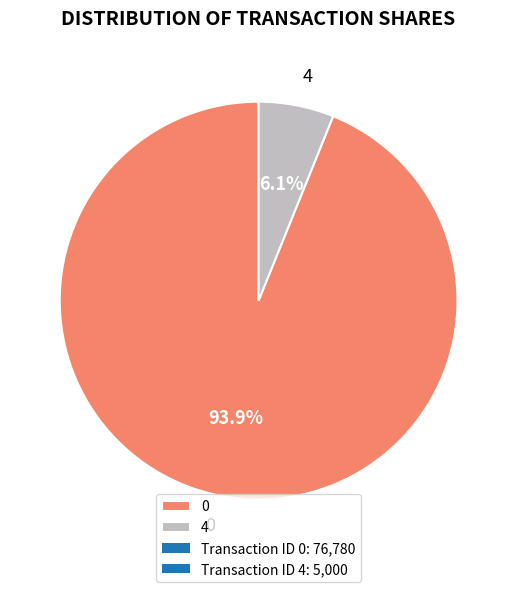

What is the ratio of the value at 0 to the value at 4?

15.4